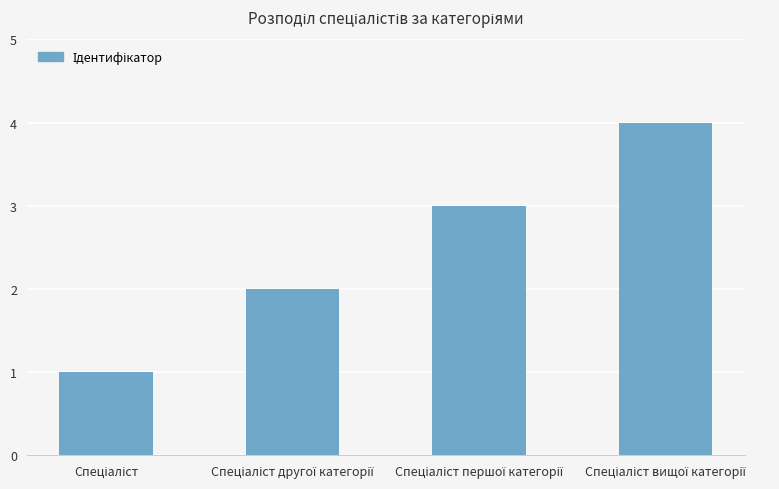

What is the maximum value shown in the chart?

4